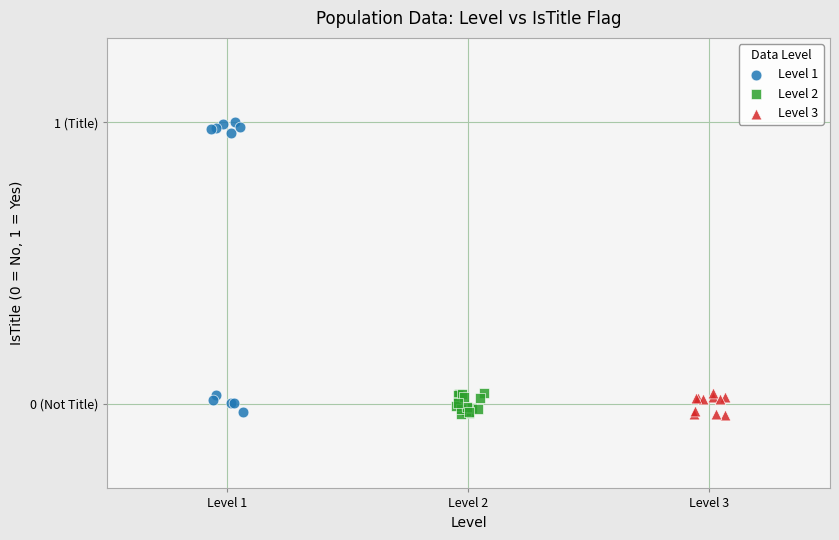

What are all the series names shown in the legend?

Level 1, Level 2, Level 3